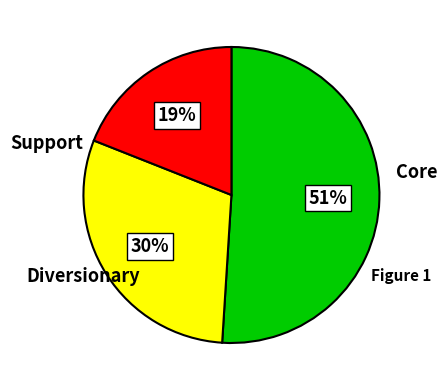

To the nearest percent, what is the average slice percentage?

33%